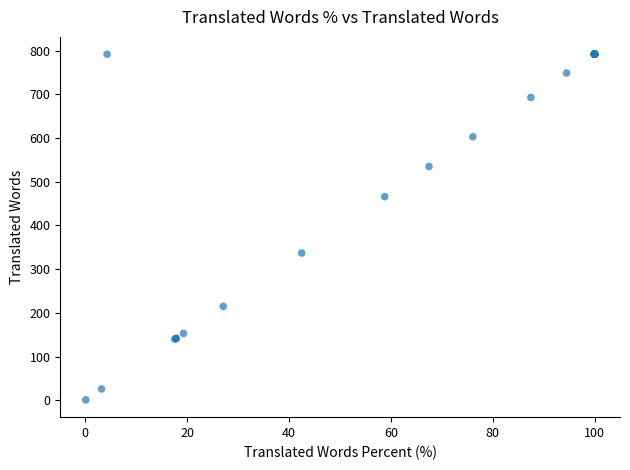

What Y value in the scatter plot is closest to 396?

337